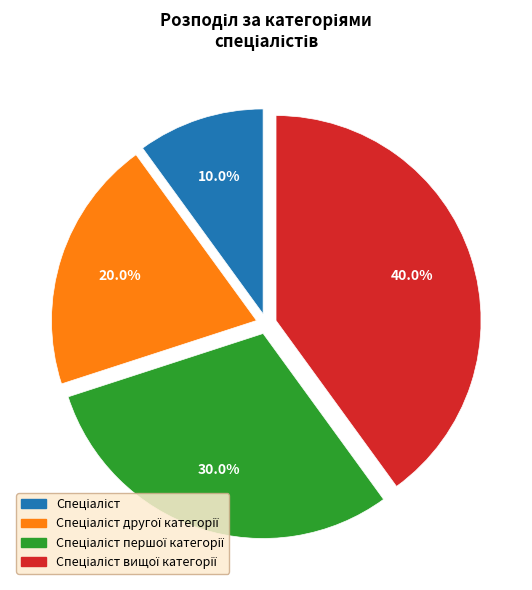

How many slices are in this pie chart?

4